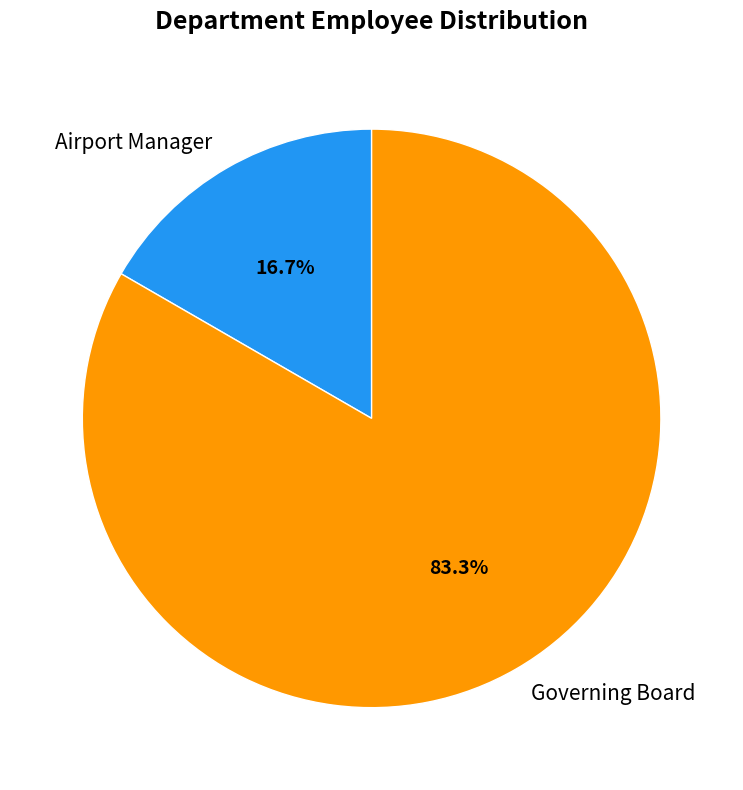

Is it true that Airport Manager is 17% of the pie?

True